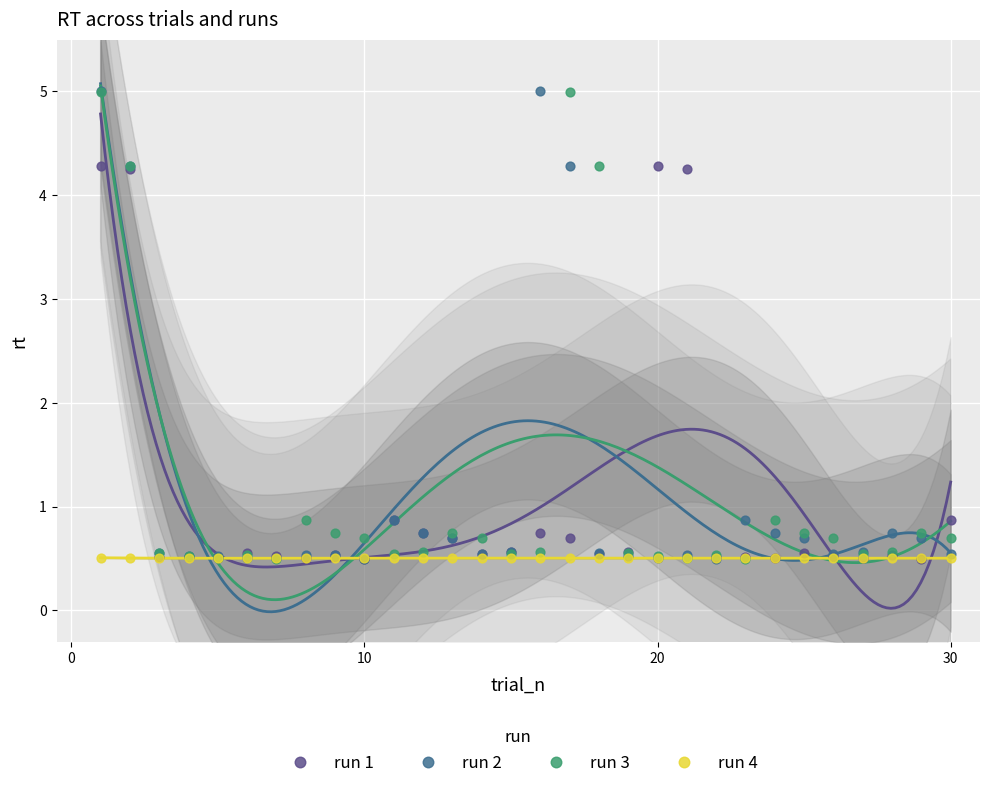

What are all the series names shown in the legend?

run 1, run 2, run 3, run 4